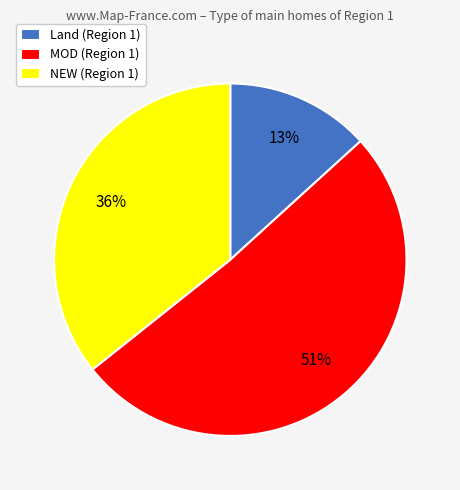

The Land (Region 1) slice represents 7% of the pie. True or false?

False